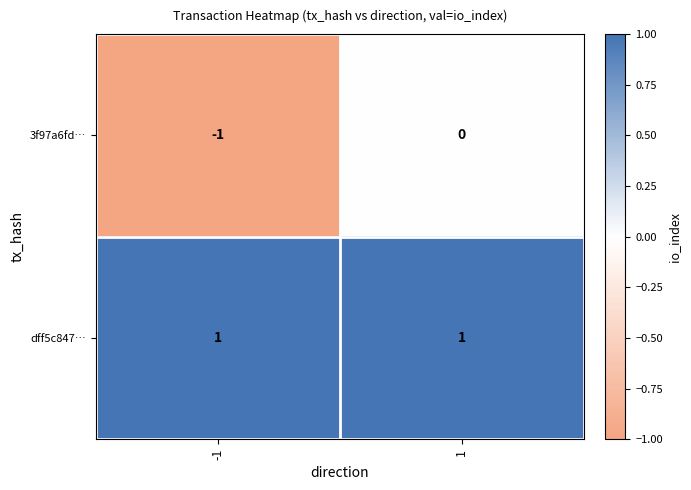

Which series changed the most between -1 and 1?

3f97a6fd…